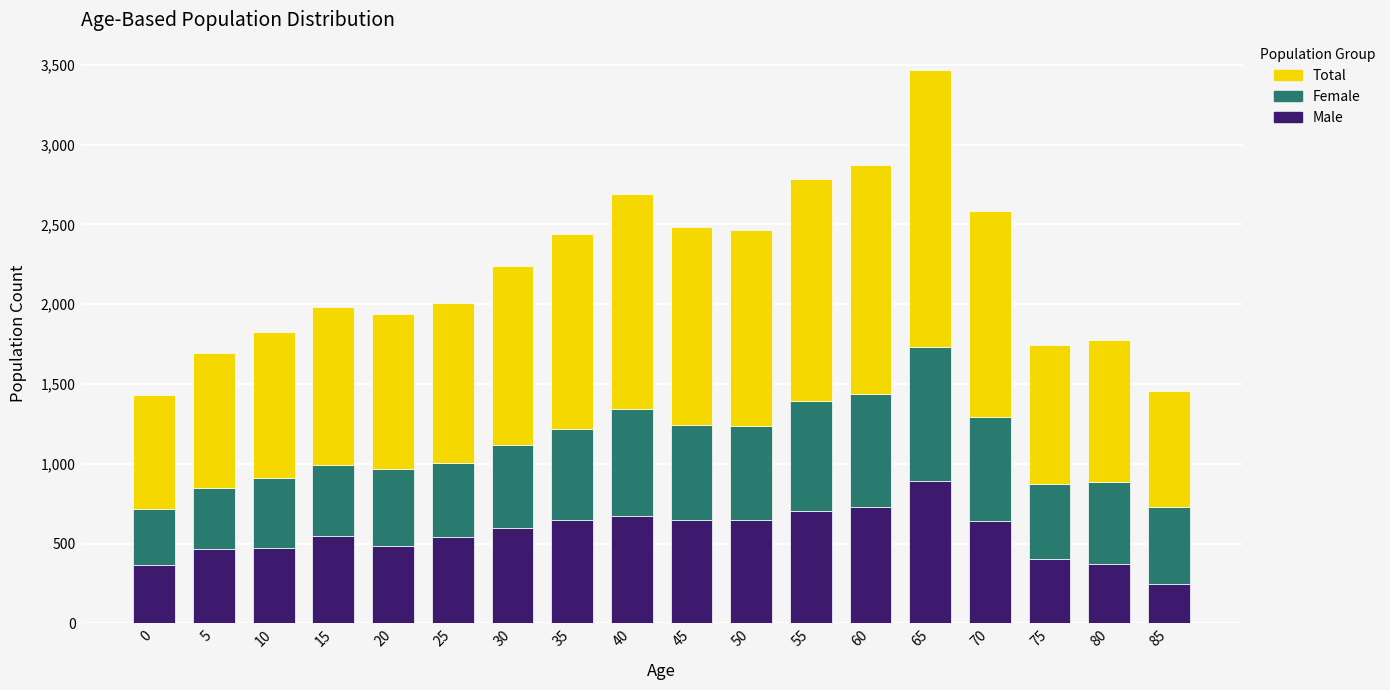

What is the difference between the maximum and minimum values in the Male series?

648